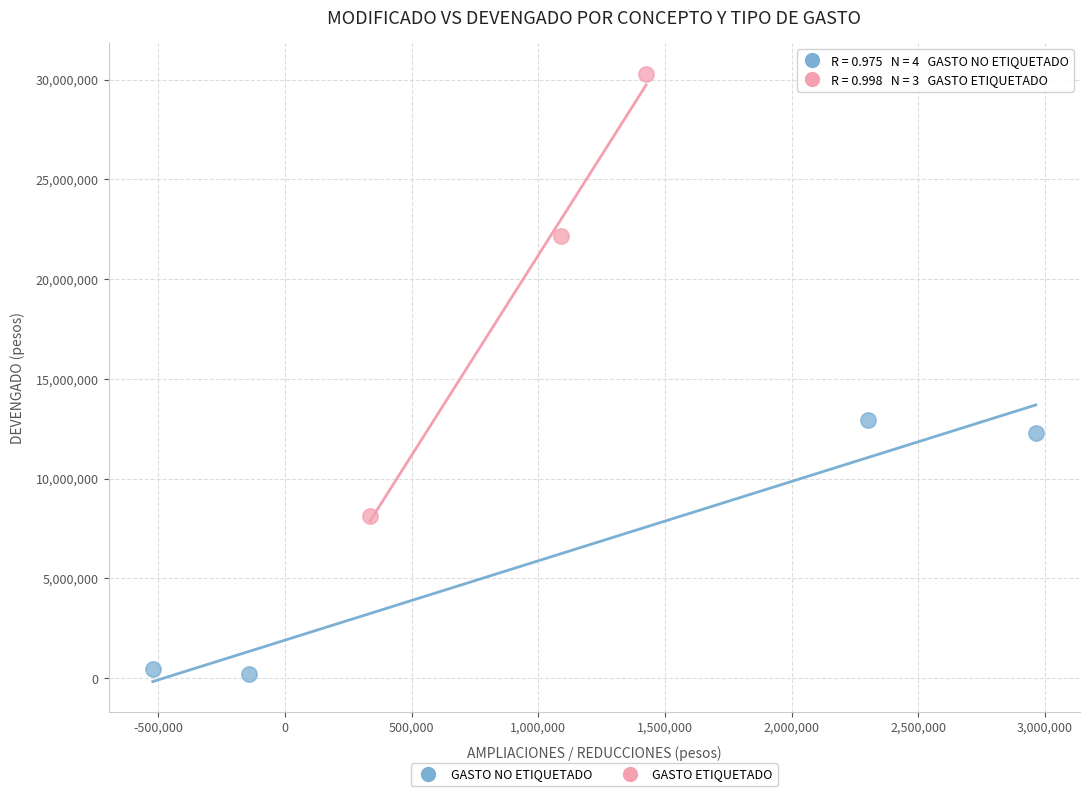

Which series contains the highest Y value?

GASTO ETIQUETADO